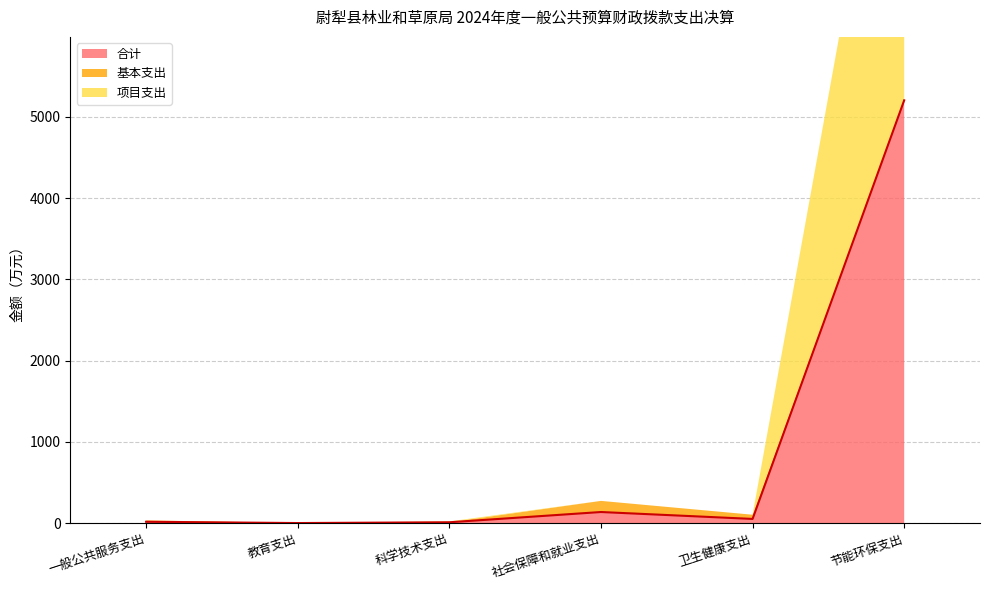

What position from the right is 节能环保支出?

1